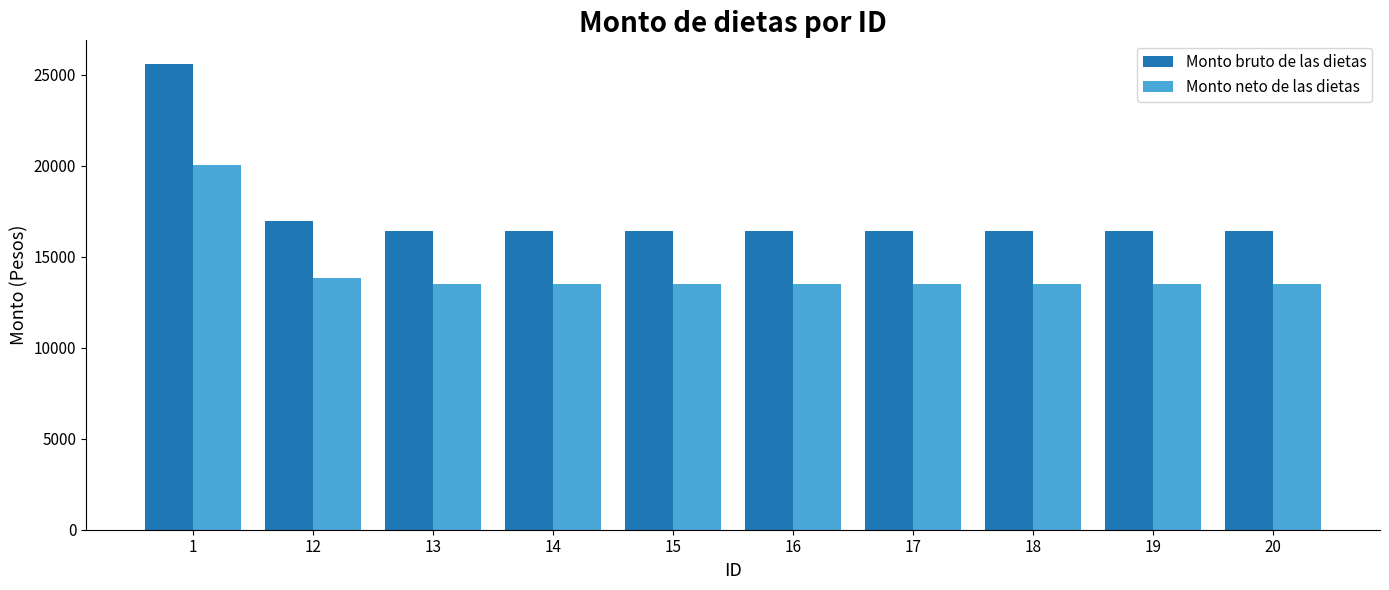

Where is Monto bruto de las dietas nearest to the value 21023?

12